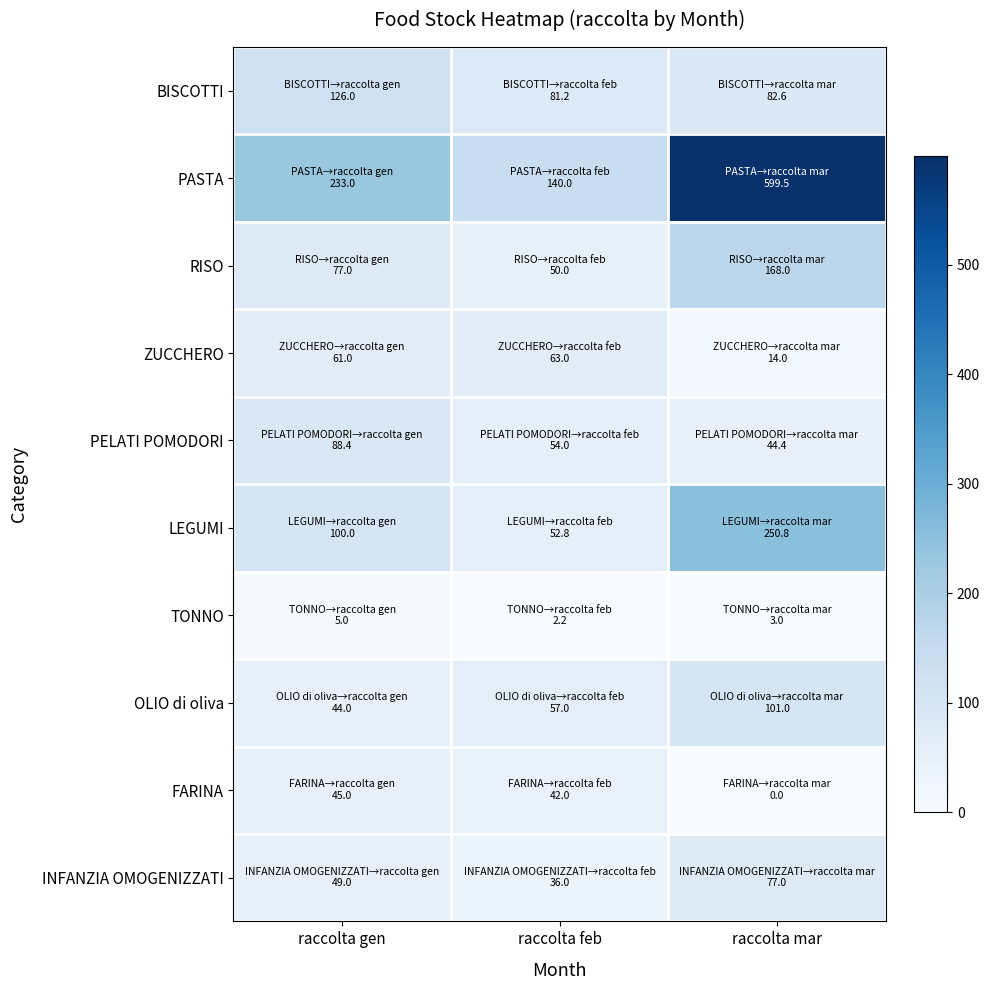

Rank the series by their maximum value, from lowest to highest.

TONNO, FARINA, ZUCCHERO, INFANZIA OMOGENIZZATI, PELATI POMODORI, OLIO di oliva, BISCOTTI, RISO, LEGUMI, PASTA